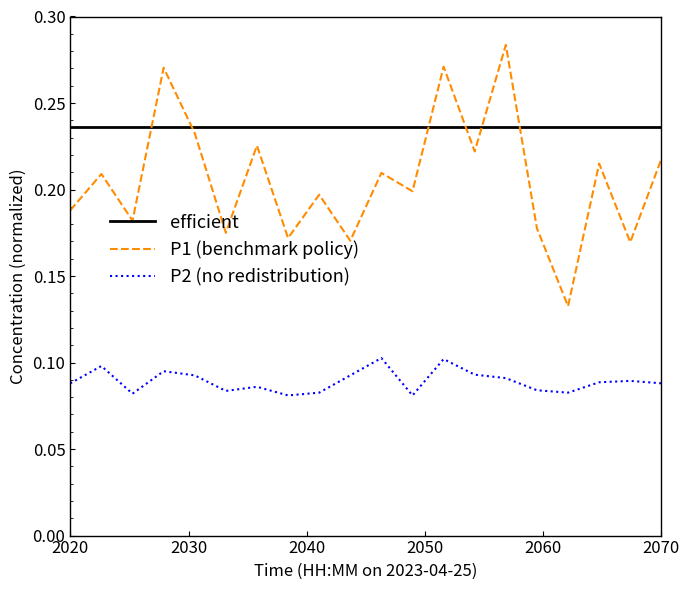

True or false: efficient and P2 (no redistribution) cross at least once.

False